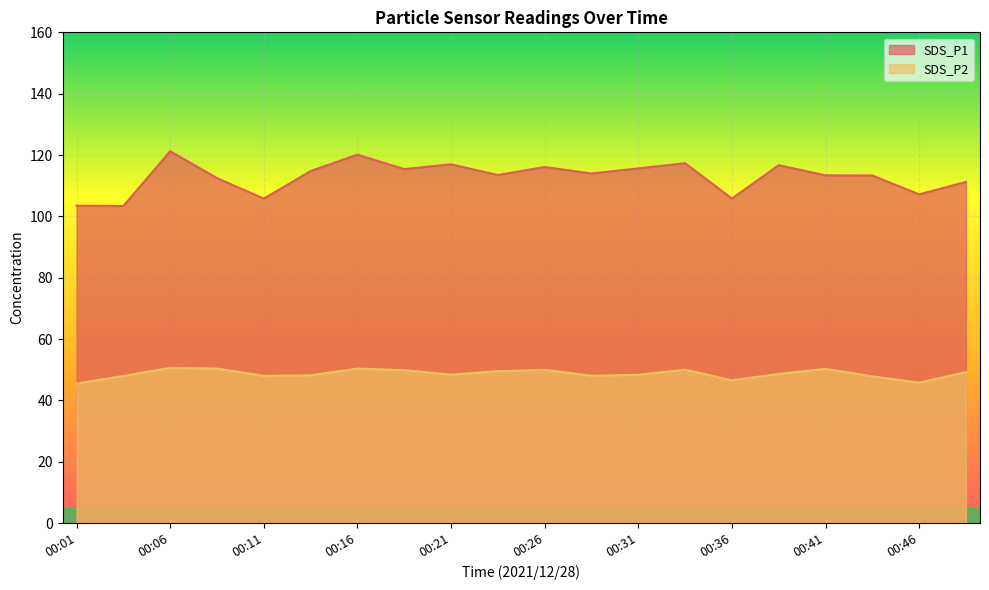

What is the value of the SDS_P2 point at the 12th from the left?

48.0